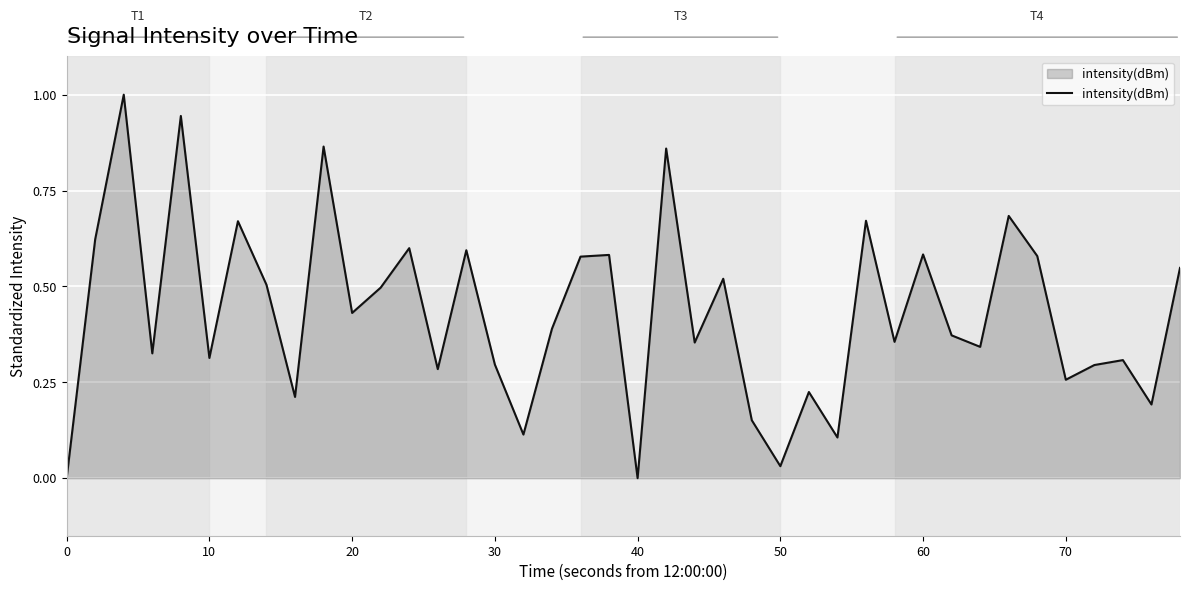

What is the difference between the maximum and minimum values?

1.0